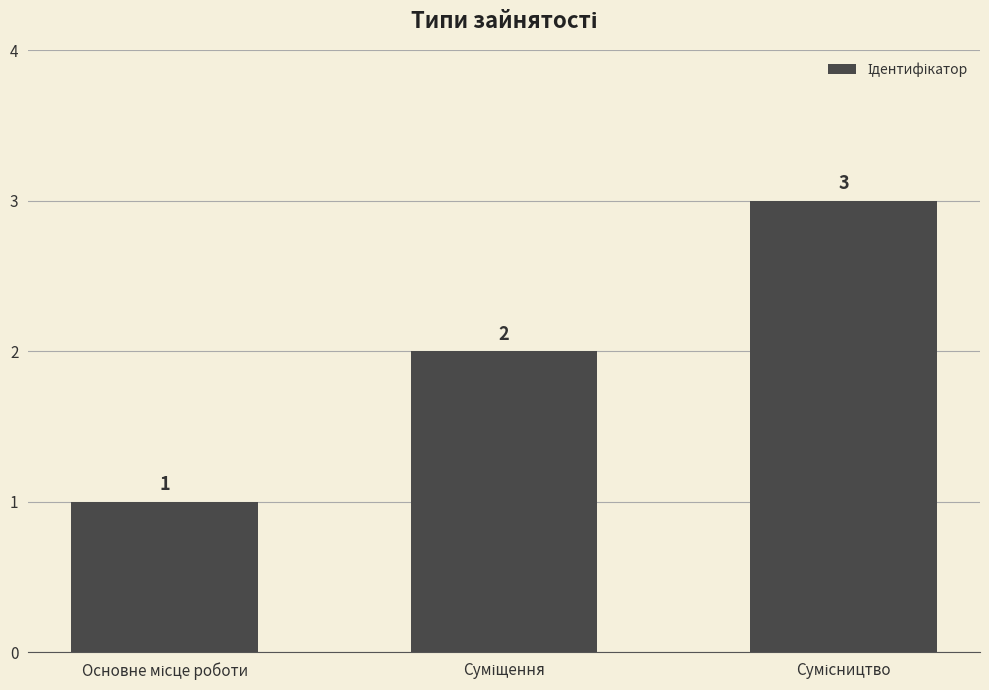

Count the values in the range 1 to 3.

3